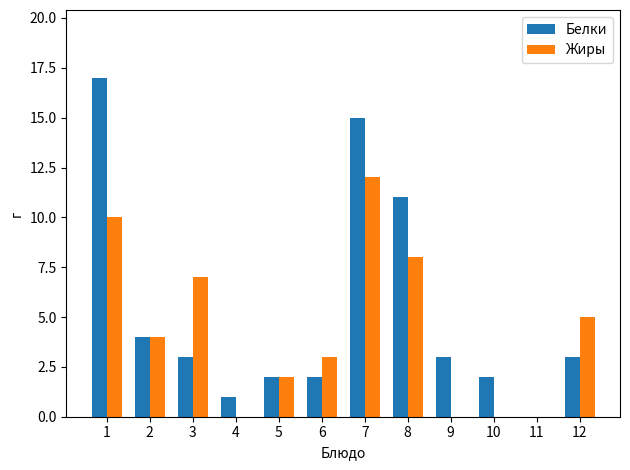

True or false: Белки has a value of 2 at 2.

False